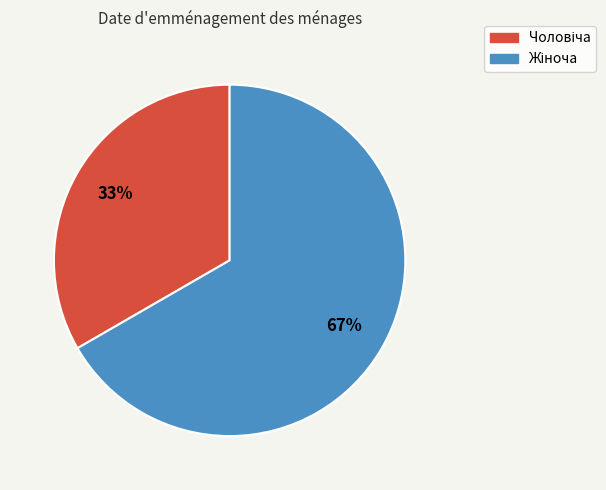

Does any single category account for the majority?

Yes